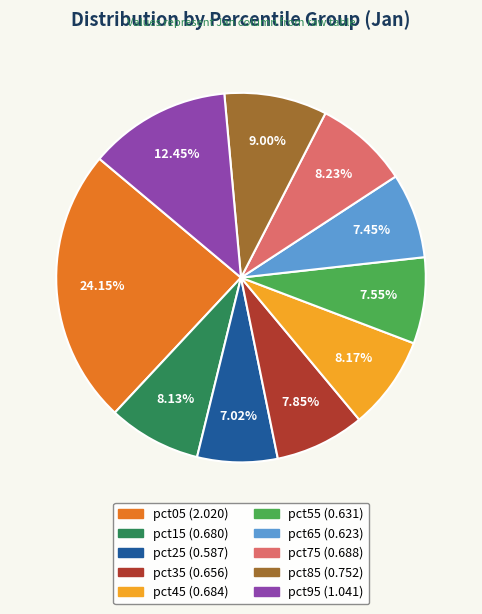

Do pct35 and pct75 together represent more than half of the pie?

No